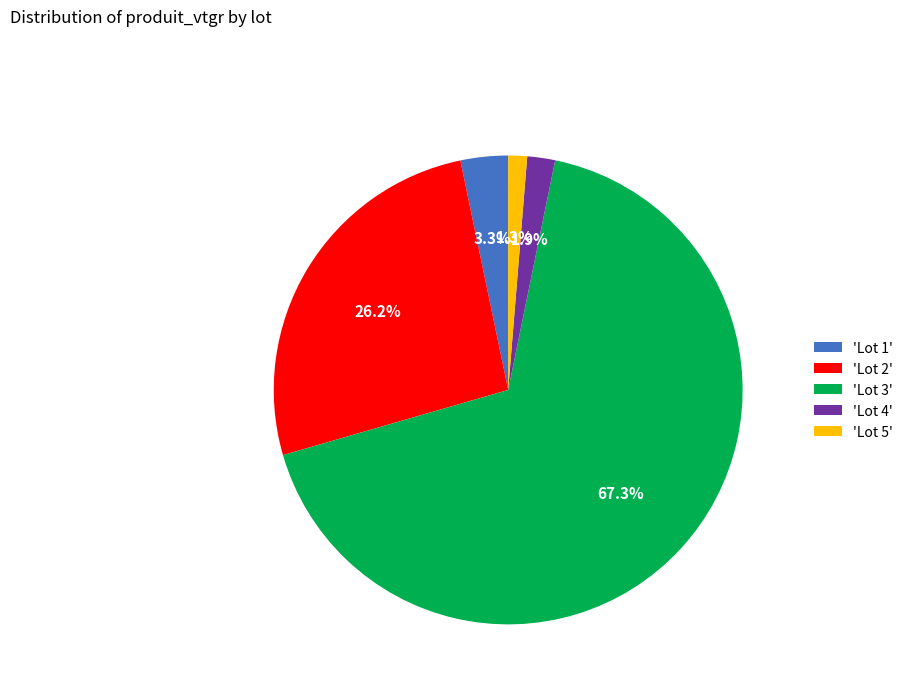

Rank the categories by value from lowest to highest.

'Lot 5', 'Lot 4', 'Lot 1', 'Lot 2', 'Lot 3'